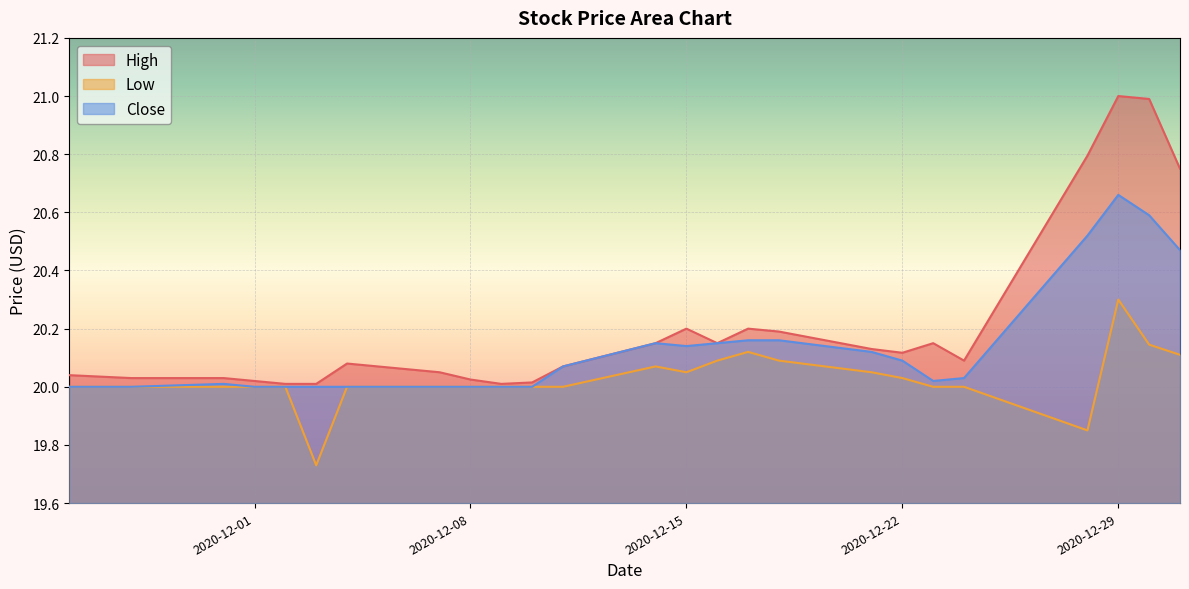

Read the High value at 2020-12-07.

20.0